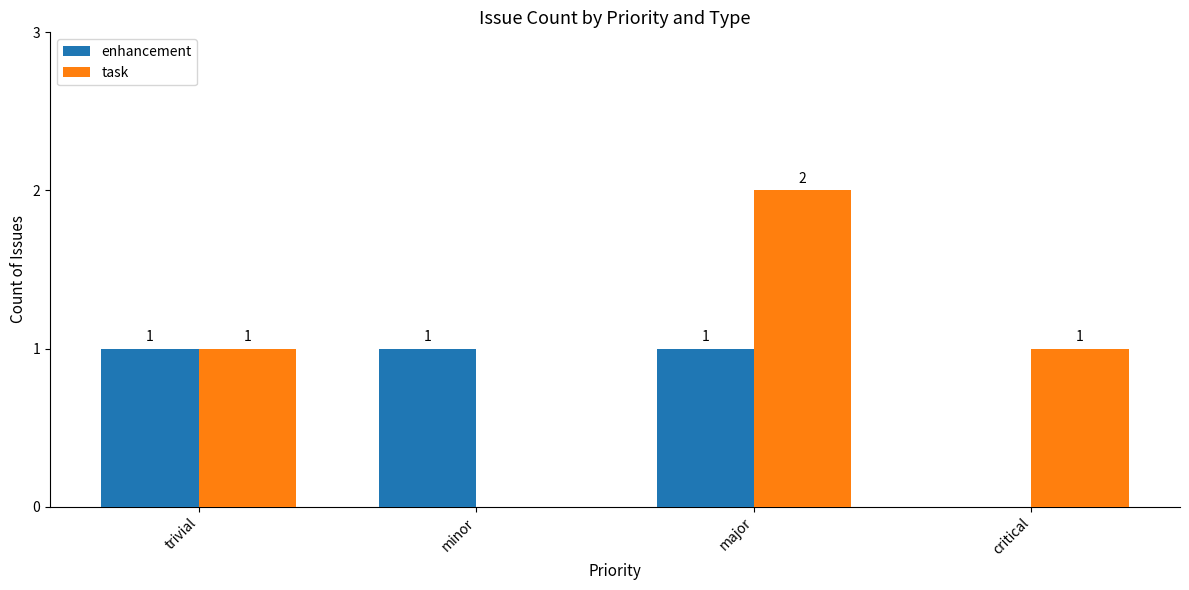

Count the enhancement values in the range 1 to 2.

3